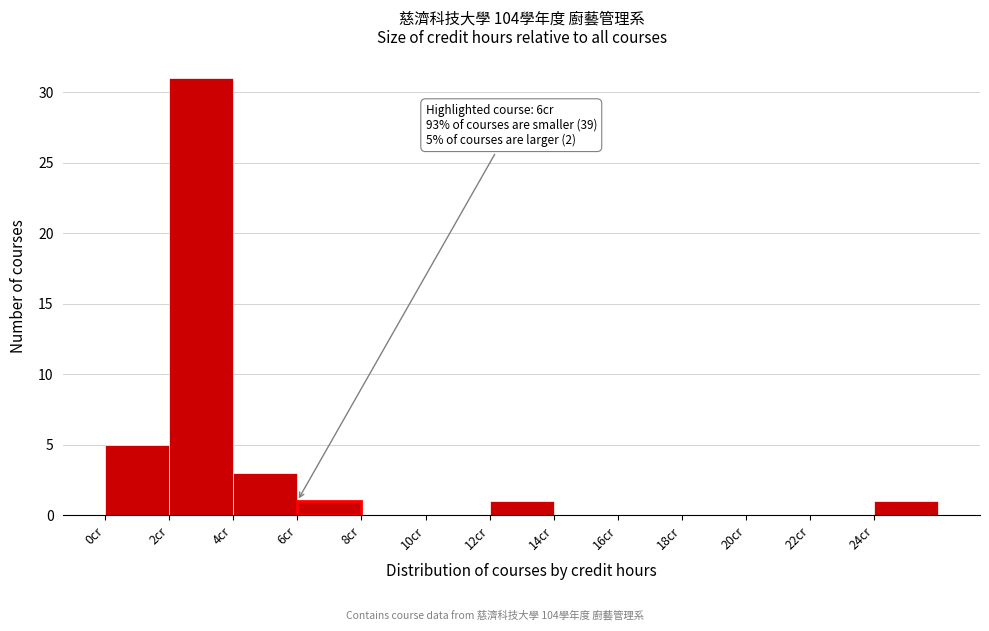

Over which range of the x-axis is the bar tallest?

2 to 4